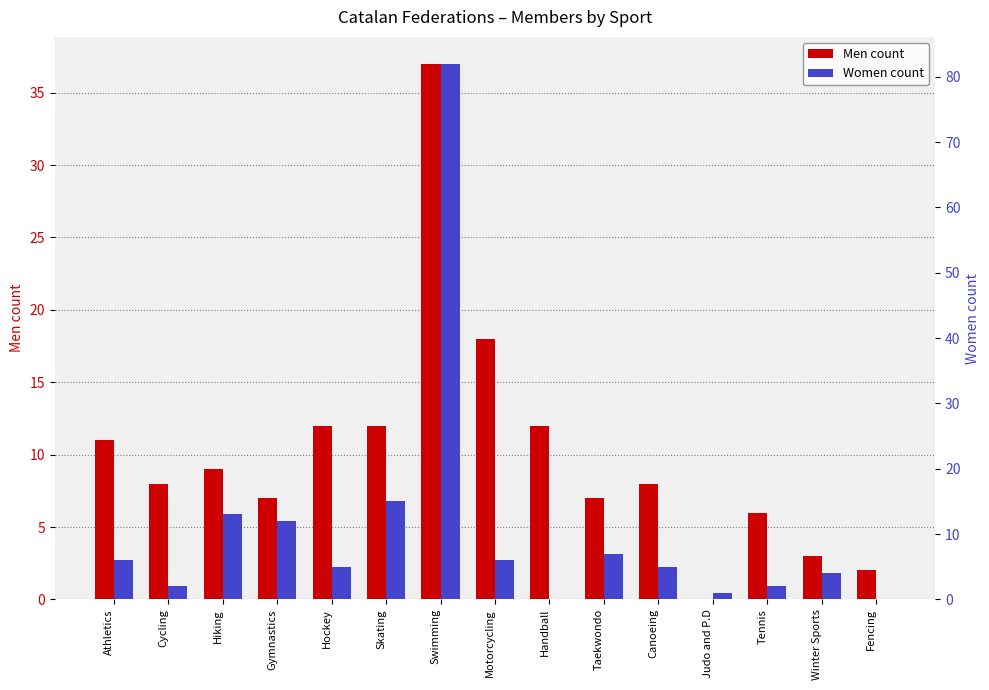

How many groups of bars are there?

15